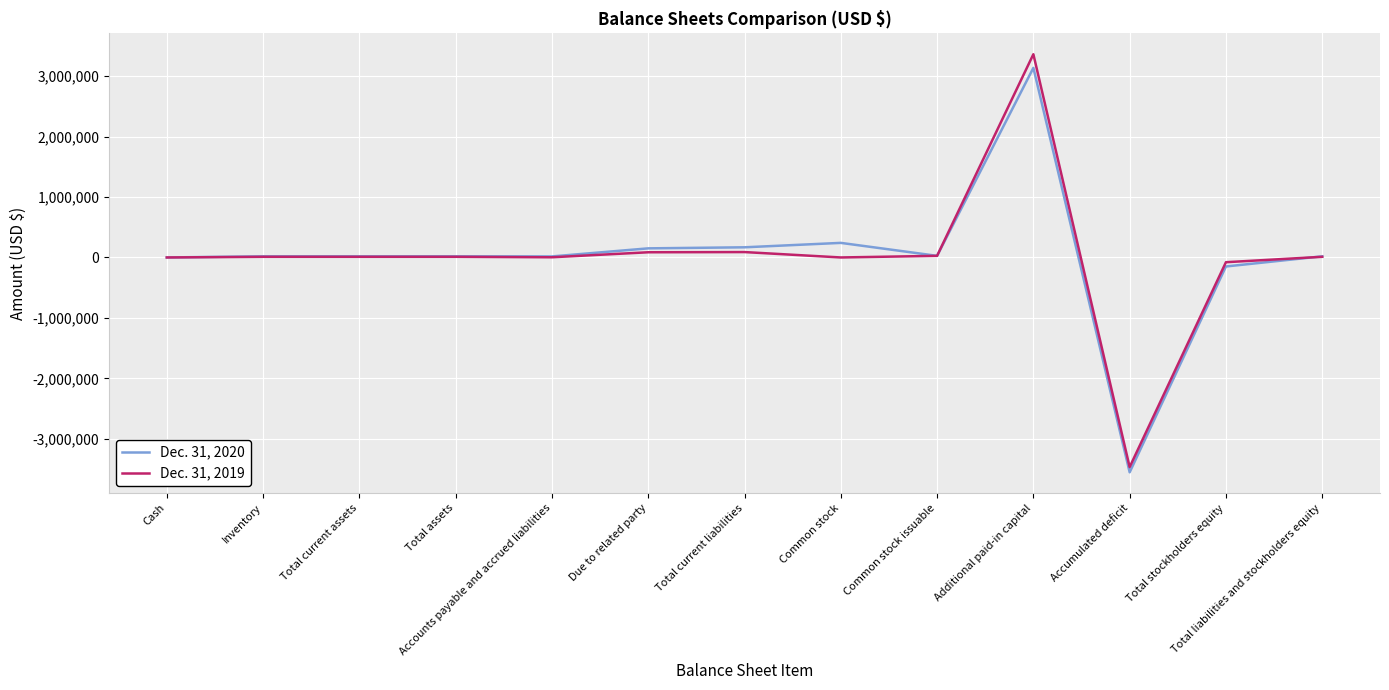

Which category has the highest value across all series?

Additional paid-in capital